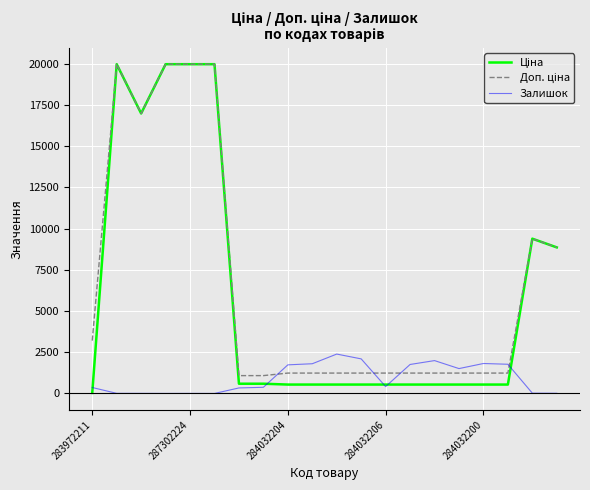

What is the greatest value displayed?

19964.2